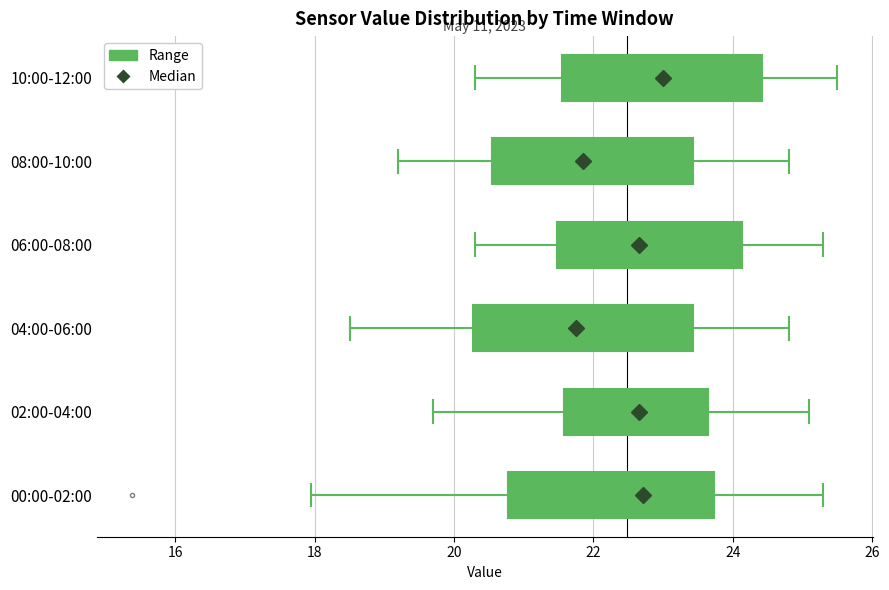

Where does the median line of the box for 04:00-06:00 sit on the x-axis? The values are not printed on the chart, so give them approximately, as read against the axis.

21.8